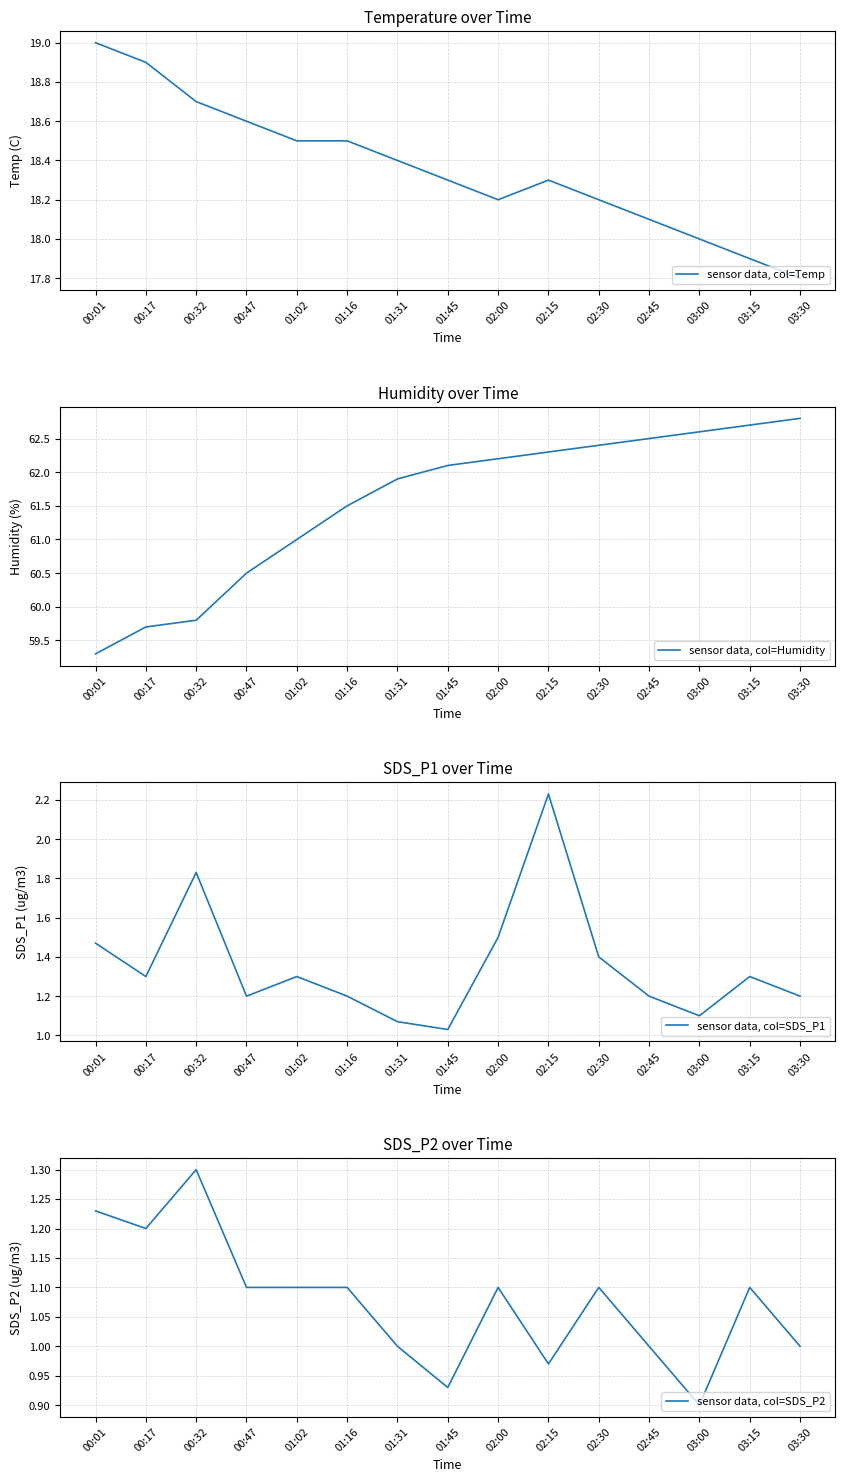

At which category is the sum across all series the highest?

02:15